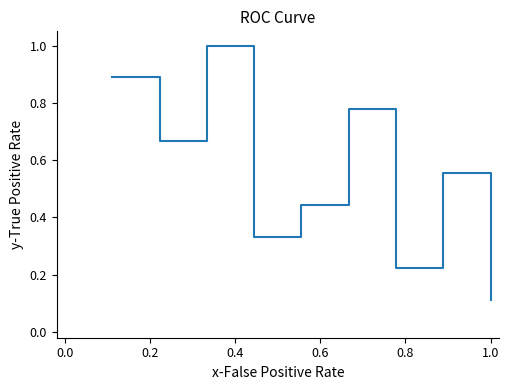

How many lines are shown in the chart?

1